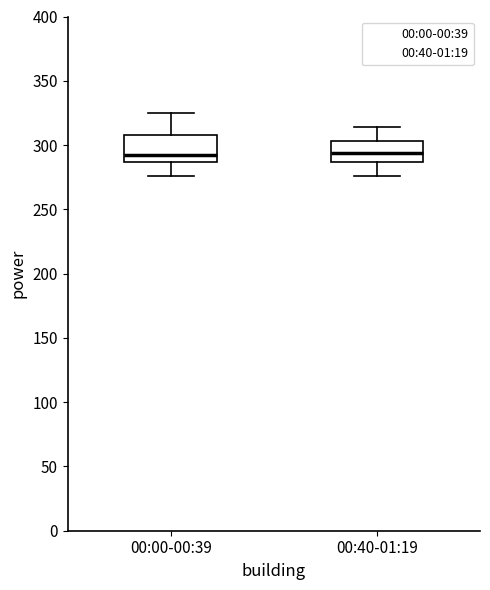

Reading left to right, read every box against the y-axis: the position of its median line, the range the box covers, and the ends of its whiskers. The values are not printed on the chart, so give them approximately, as read against the axis.

00:00-00:39: median 290, box 285 to 310, whiskers 275 to 325
00:40-01:19: median 295, box 285 to 305, whiskers 275 to 315